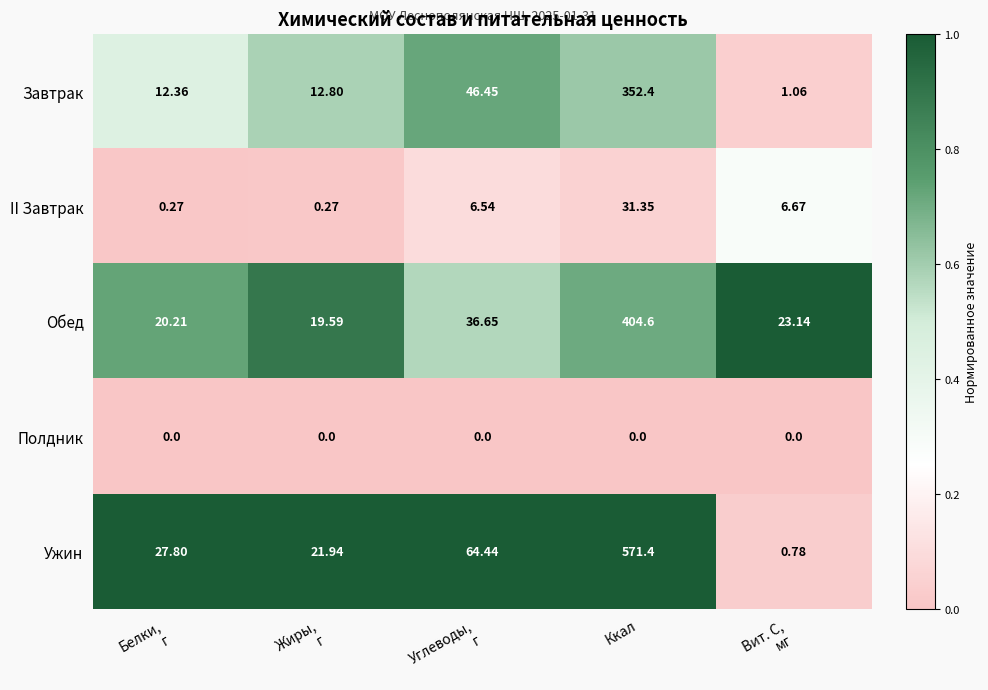

Which category has the highest value in the Завтрак series?

Ккал